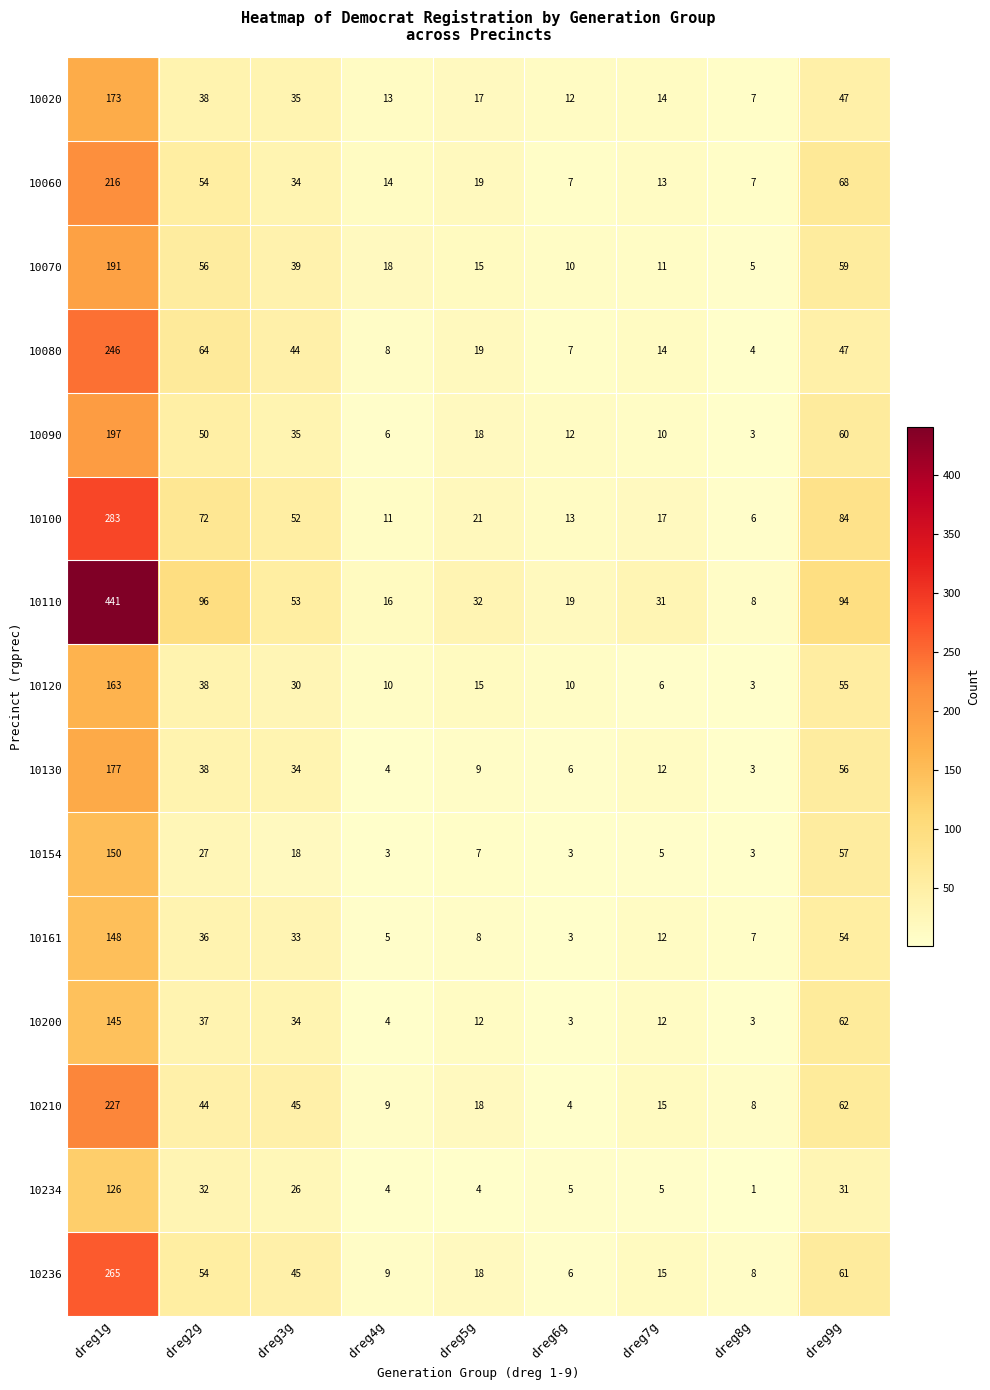

What is the difference between the maximum and minimum values in the 10020 series?

166